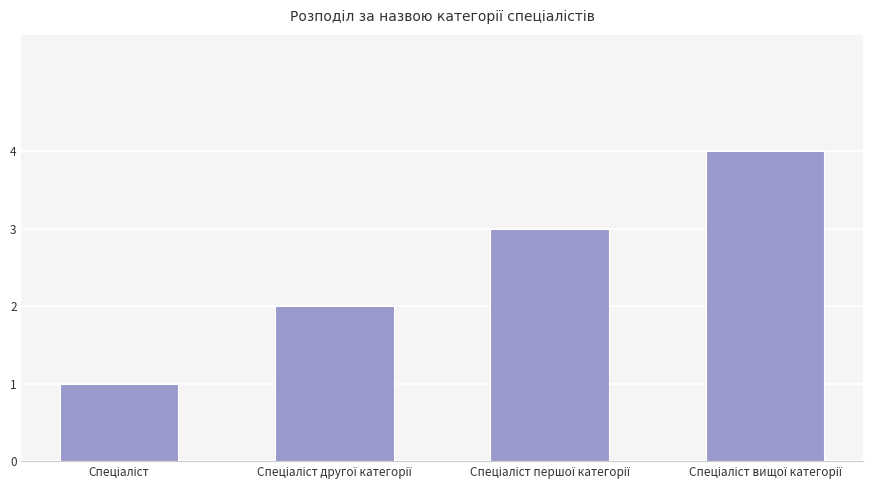

What is the sum of all values?

10